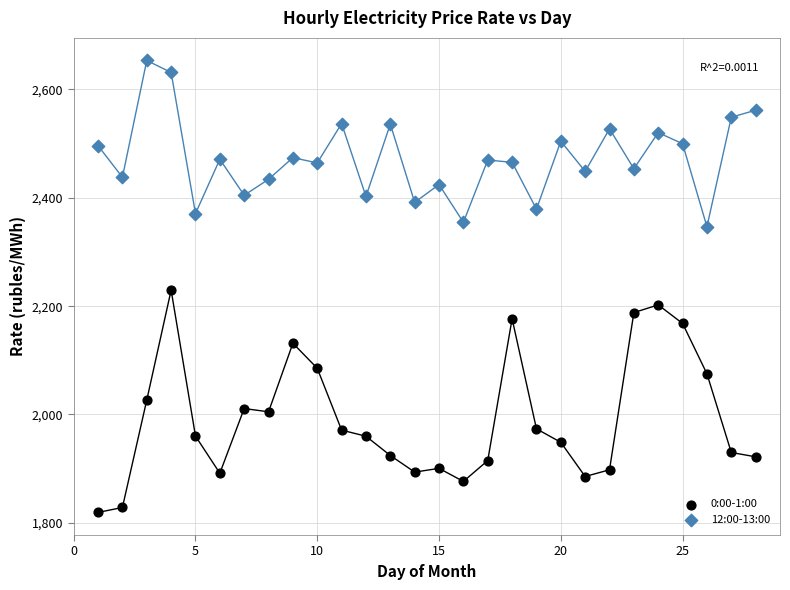

Which series contains the lowest Y value?

0:00-1:00